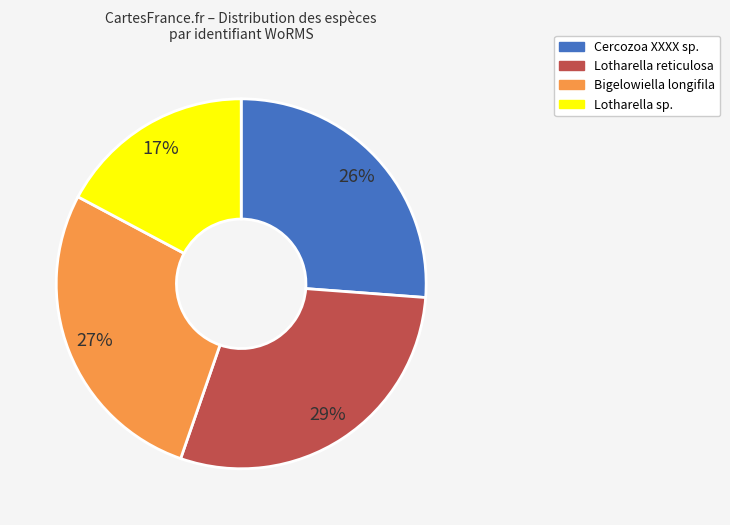

Count the number of slices in the pie.

4